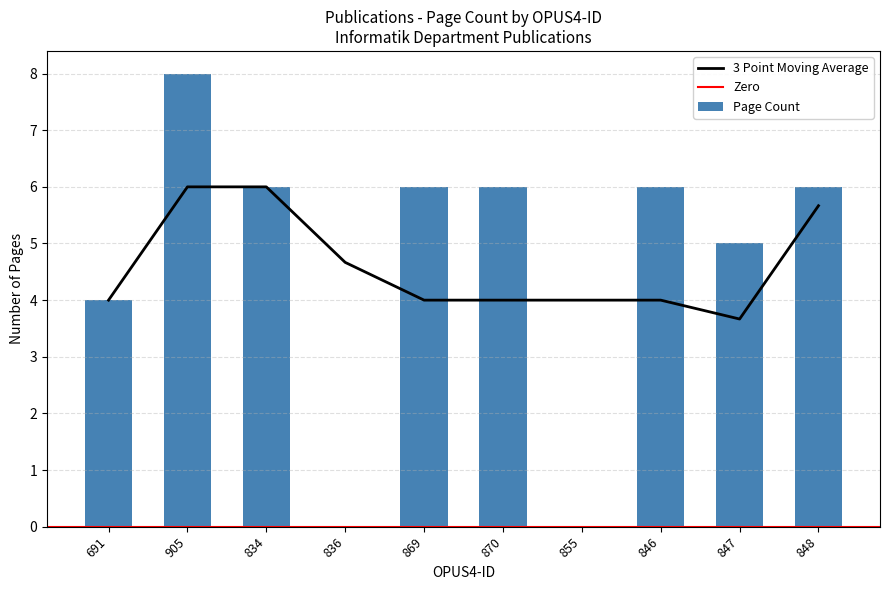

Which category has the highest value across all series?

905